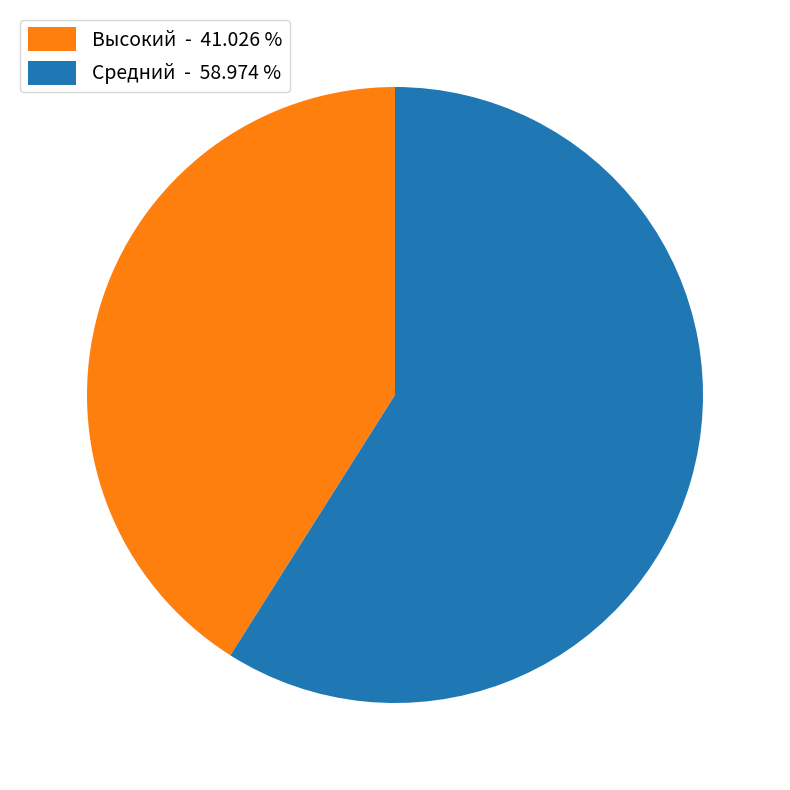

Which slice represents more than half of the pie?

Средний - 58.974 %